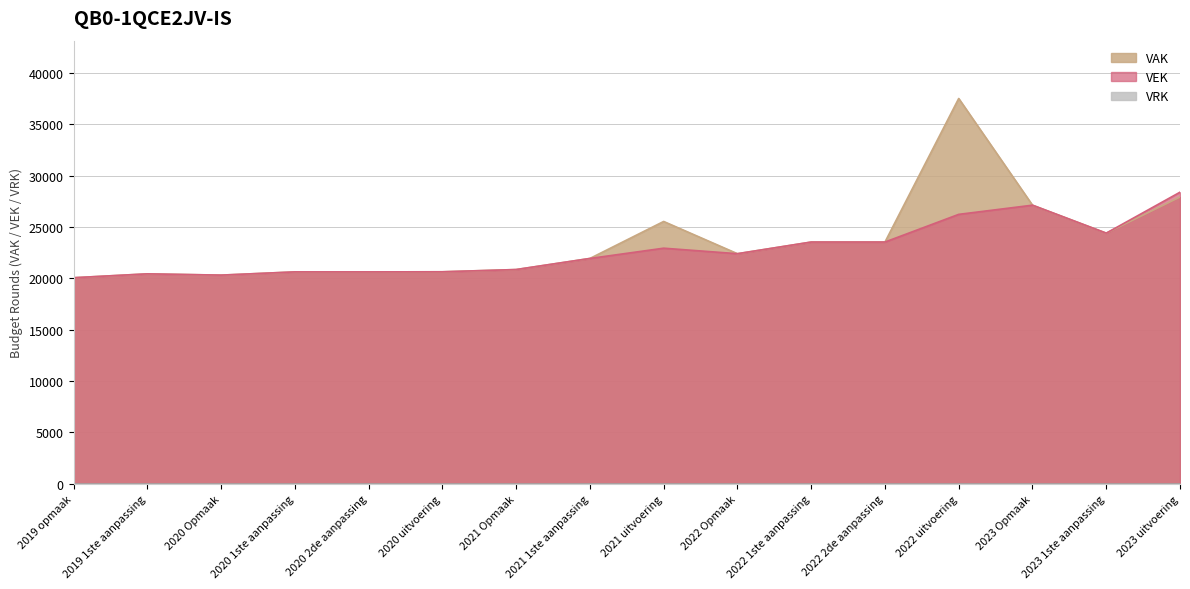

In VEK, how many points are lower than both neighbors (excluding endpoints)?

3